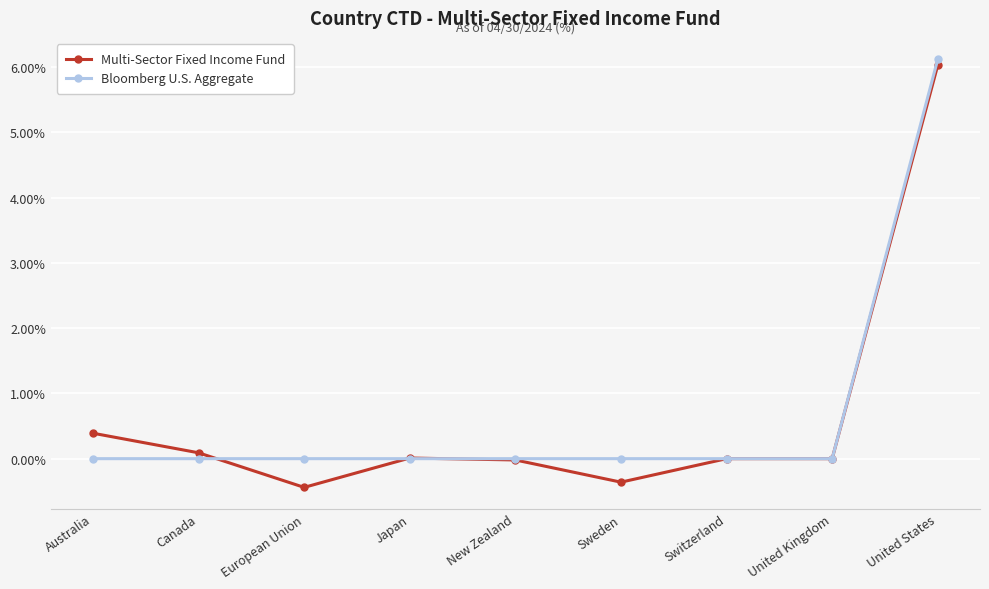

What position from the left is United States?

9